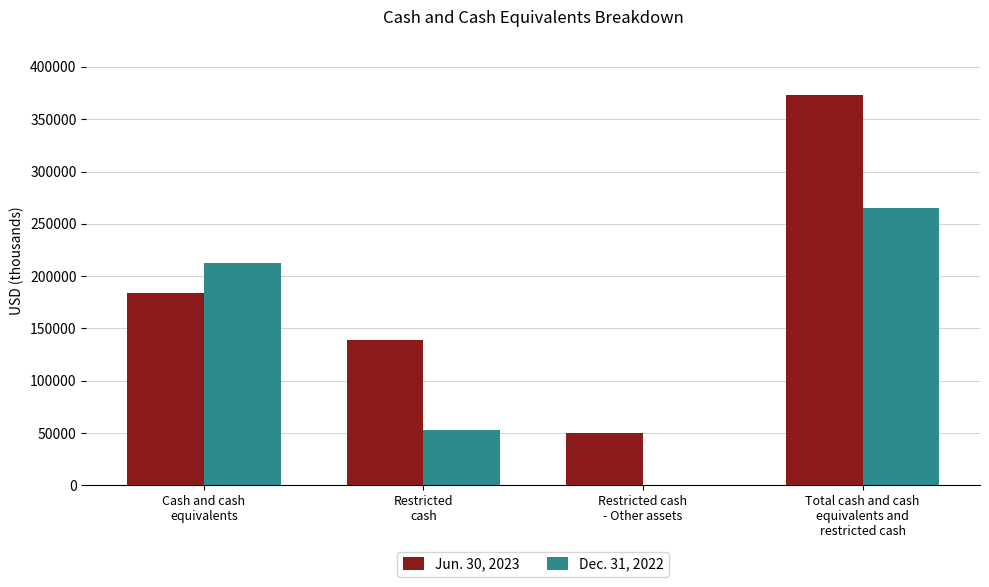

Which series has the largest total across all categories?

Jun. 30, 2023